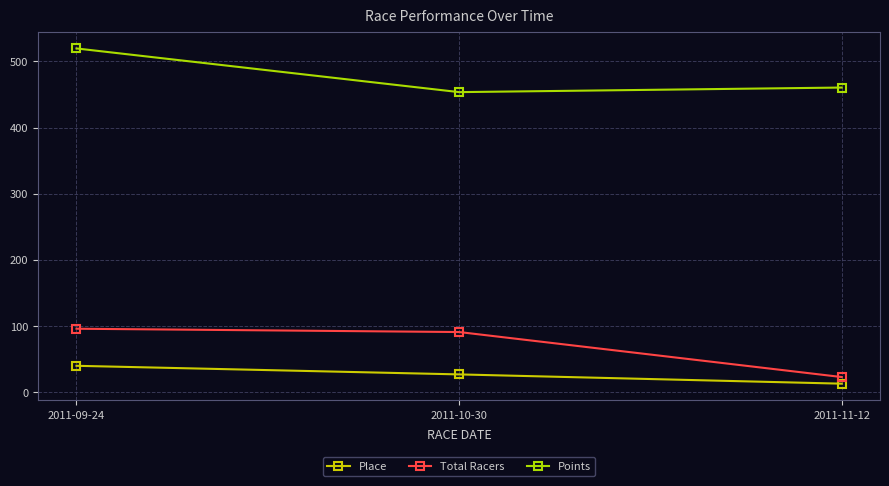

Does the chart display data point markers on the line(s)?

Yes